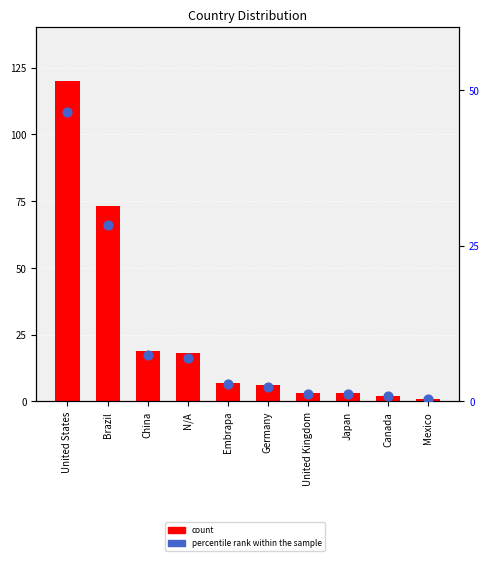

What are all the series names shown in the legend?

count, percentile rank within the sample